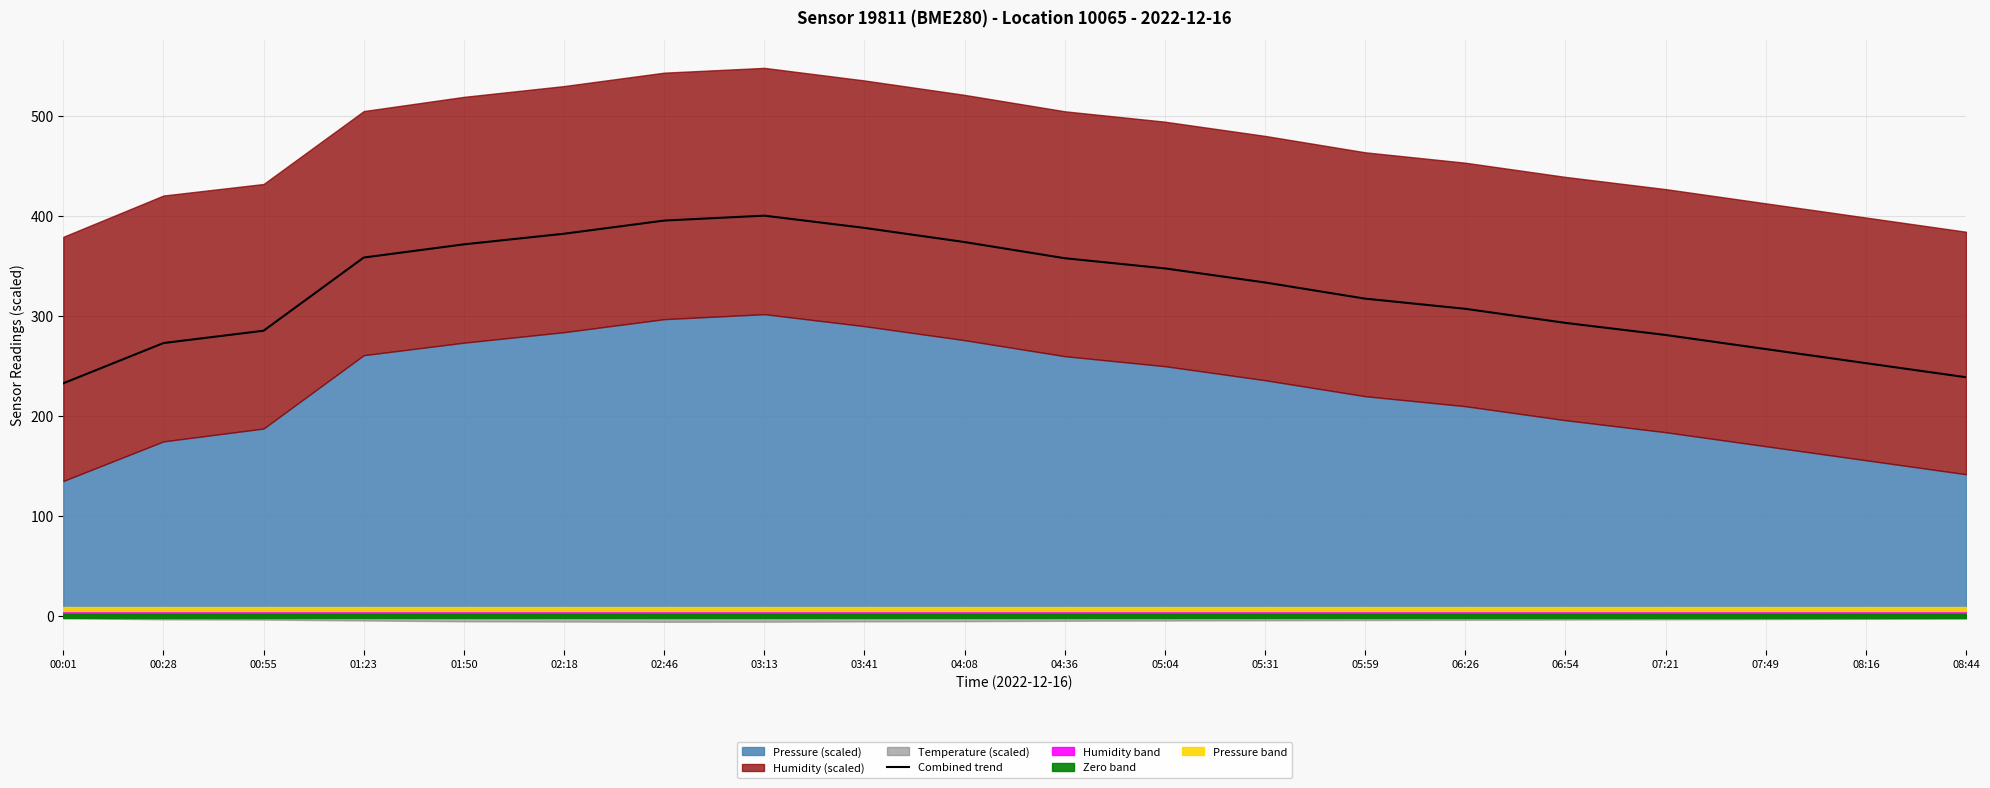

What is the maximum value for Combined trend?

400.5